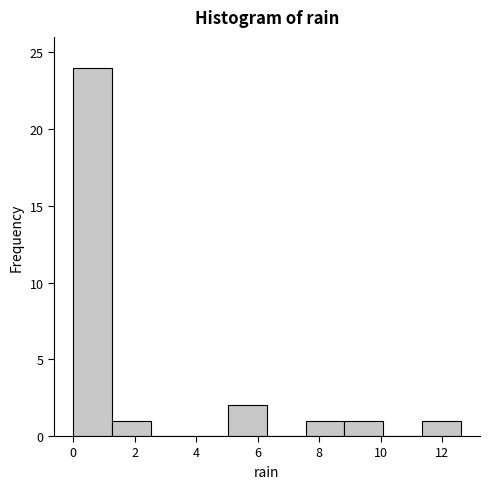

Reading left to right, list every bar in this chart as the range it spans on the x-axis followed by its height. Neither the bar edges nor the heights are printed on the chart, so give them approximately, as read against the axes.

0.00 to 1.26: 24
1.26 to 2.52: 1
2.52 to 3.78: 0
3.78 to 5.04: 0
5.04 to 6.30: 2
6.30 to 7.56: 0
7.56 to 8.82: 1
8.82 to 10.08: 1
10.08 to 11.34: 0
11.34 to 12.60: 1